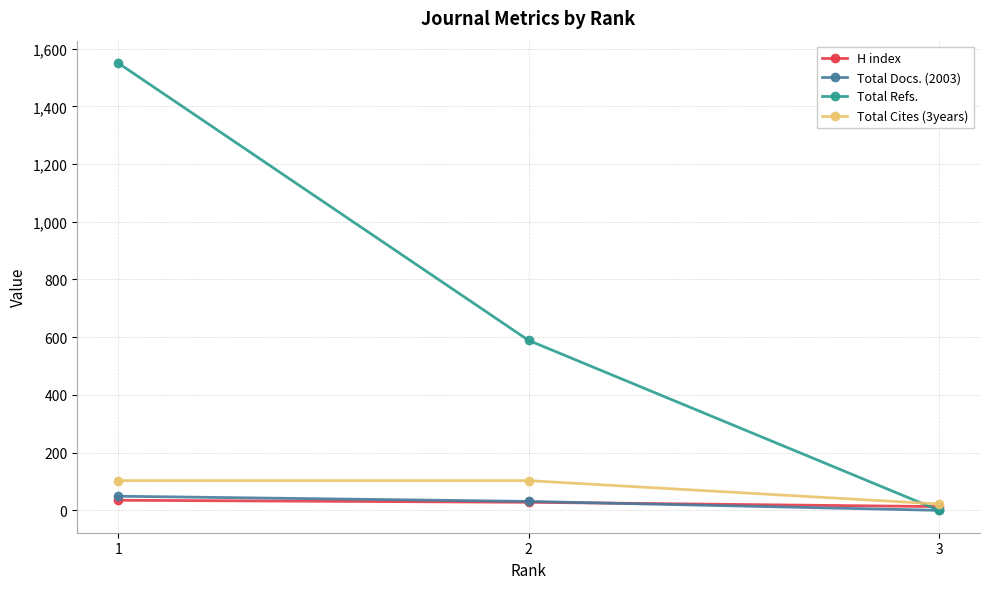

Count the Total Docs. (2003) values in the range 0 to 49.

3